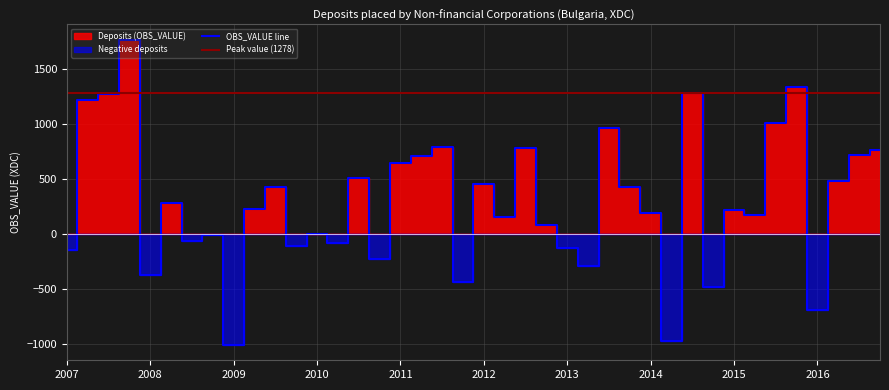

What is the difference between the highest and lowest values at 2011-Q2?

706